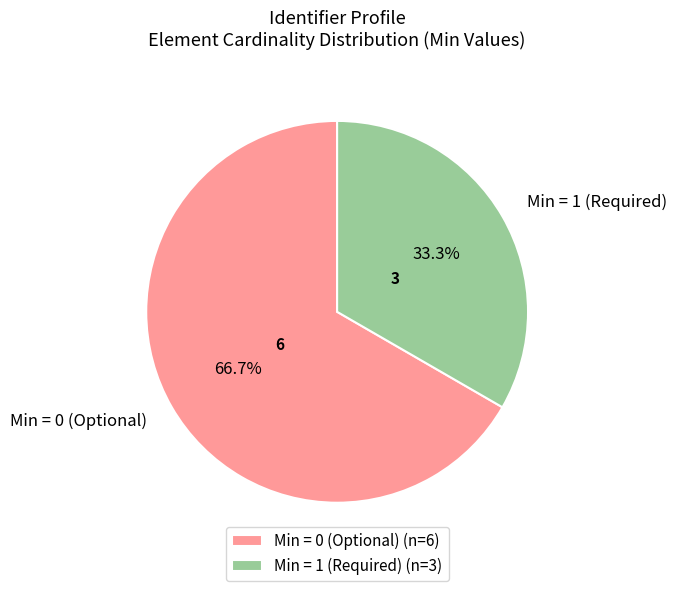

Is there a majority slice in this chart?

Yes